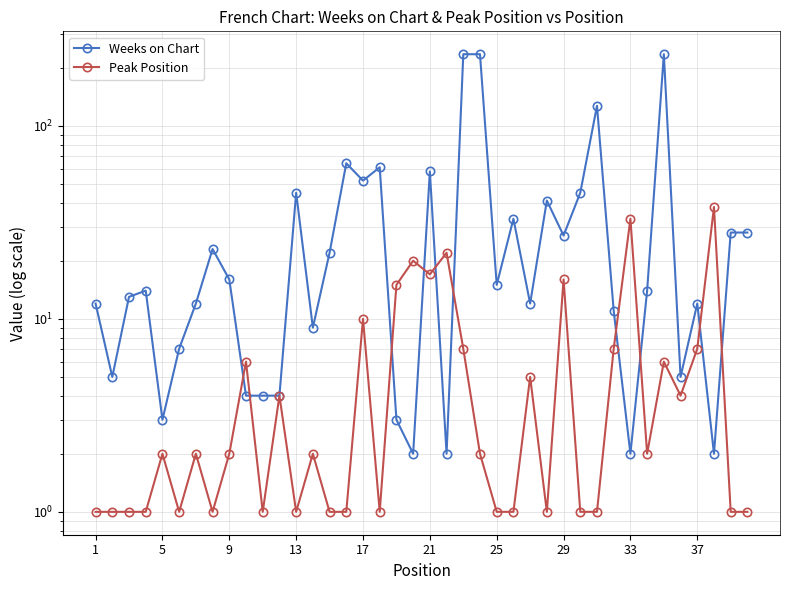

True or false: Weeks on Chart has a value of 4 at 31.

False